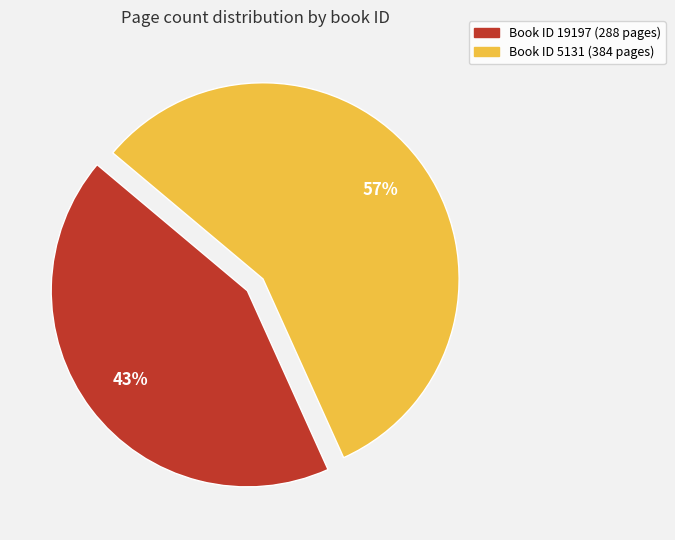

How many segments does this pie chart have?

2